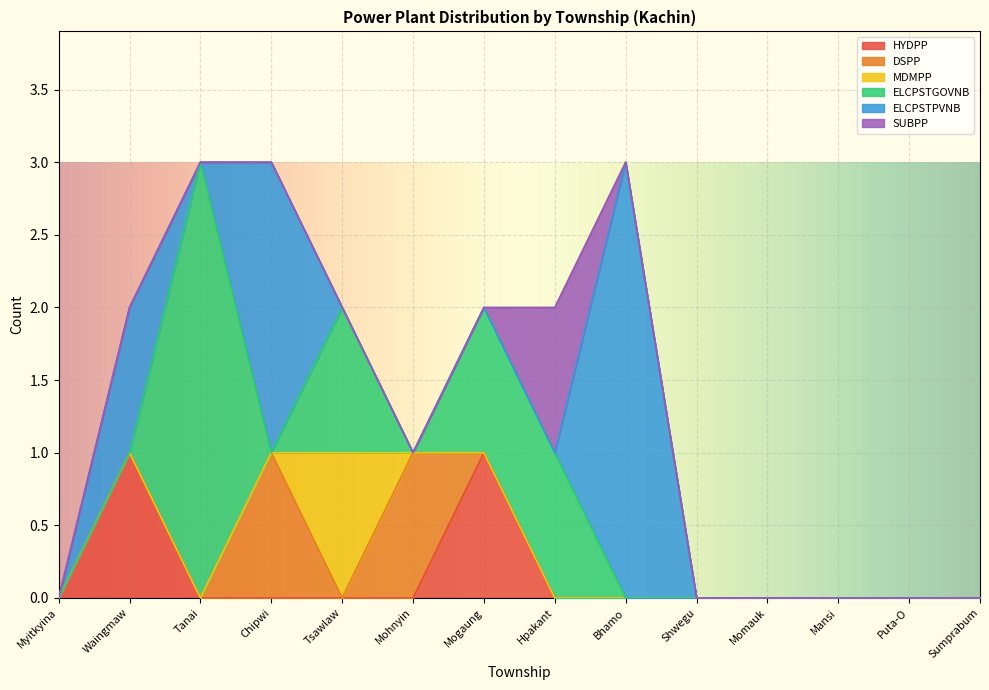

True or false: DSPP and HYDPP cross at least once.

True